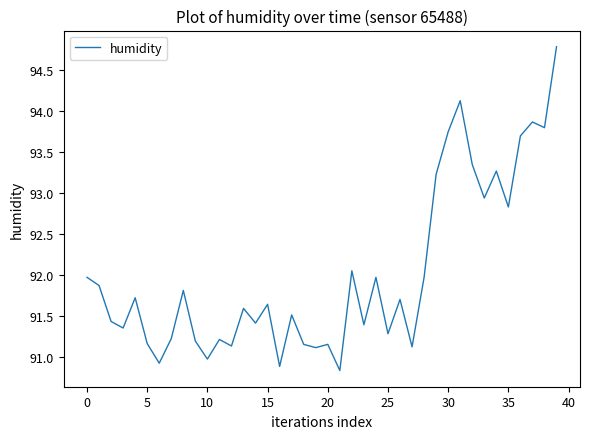

What is the difference between the maximum and minimum values?

4.0